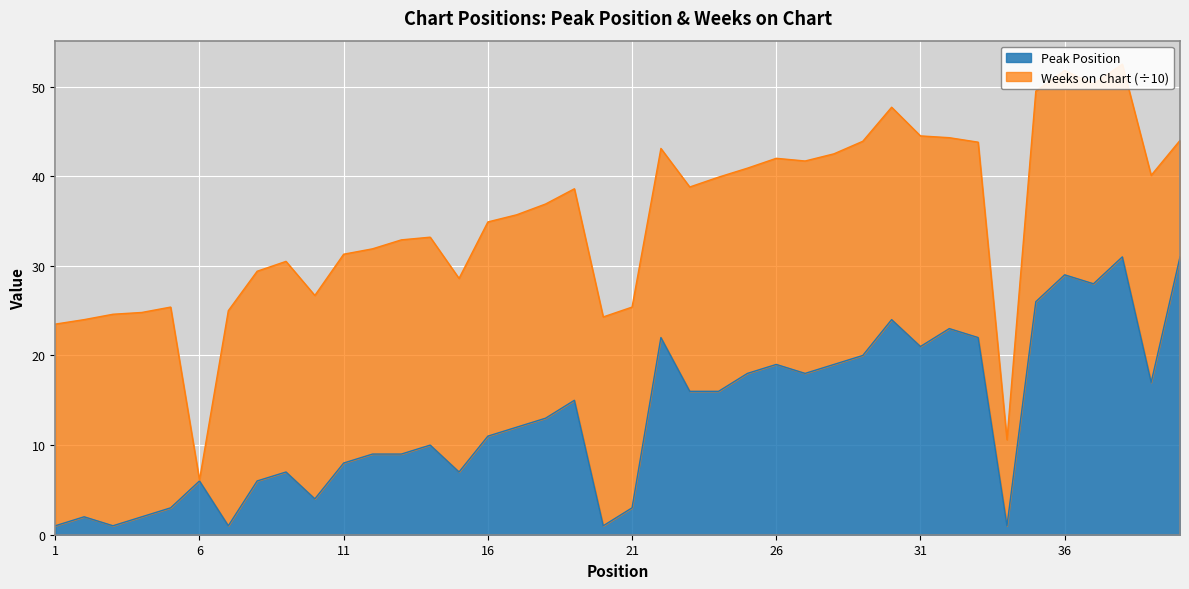

What is the maximum value shown in the chart?

31